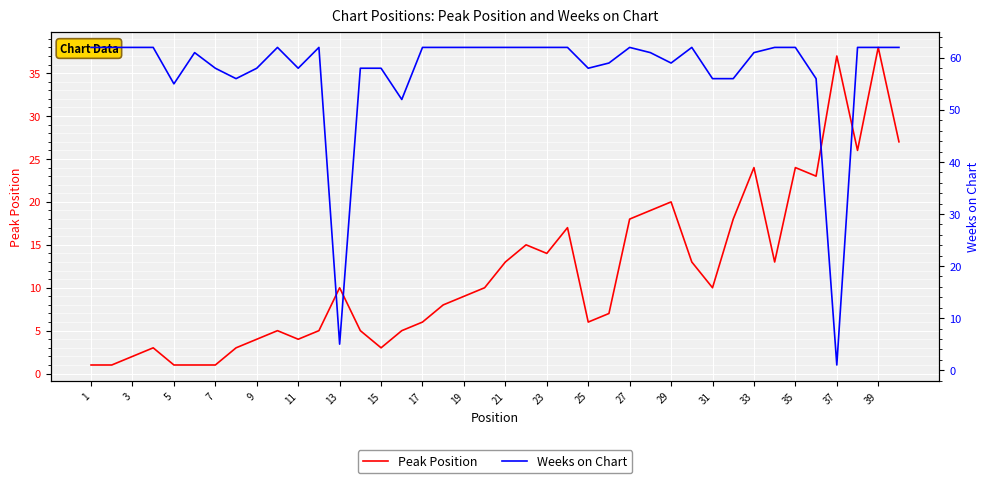

The value of Peak Position at 35 is 24. True or false?

True